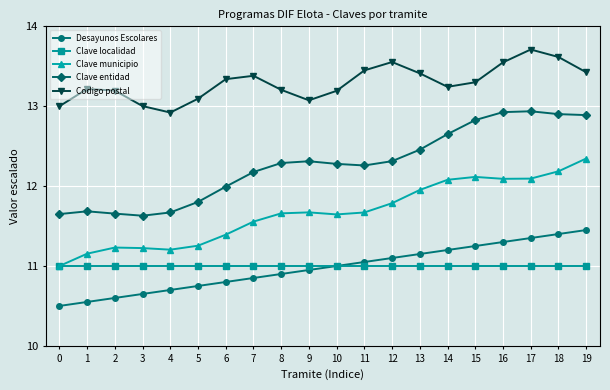

True or false: Codigo postal and Clave municipio intersect in this chart.

False